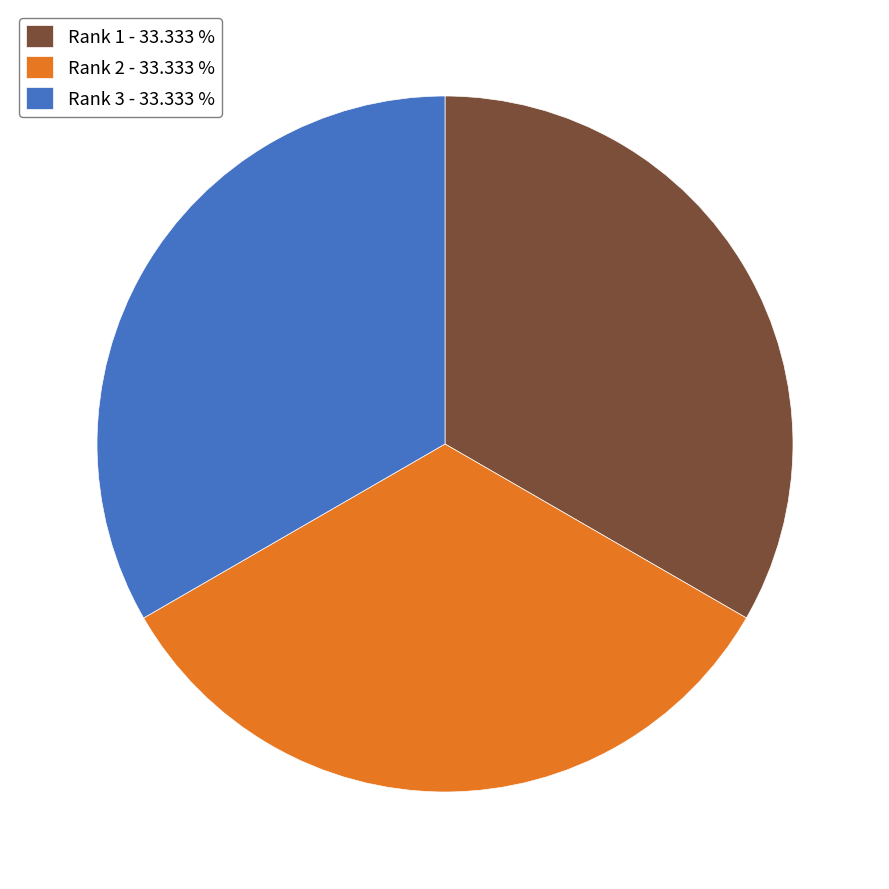

Combined, do Rank 3 and Rank 2 account for over 50%?

Yes